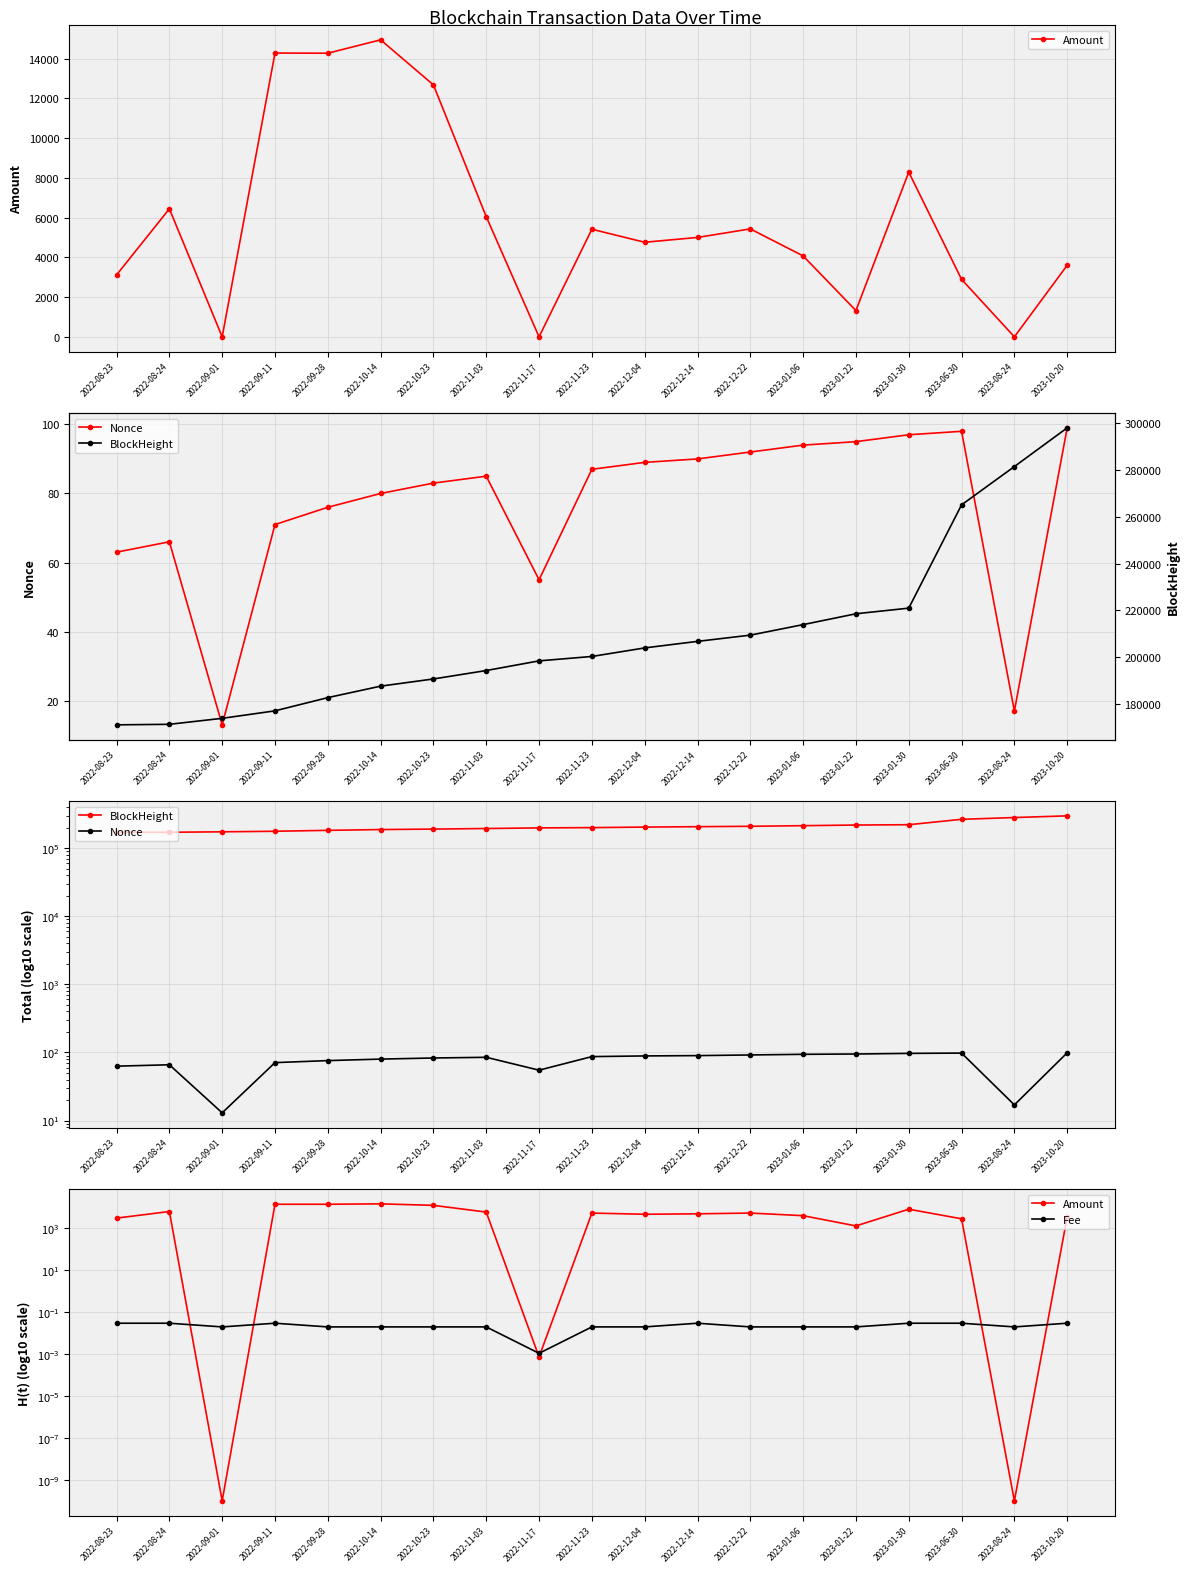

Rank the series by their maximum value, from highest to lowest.

BlockHeight, Amount, Nonce, Fee